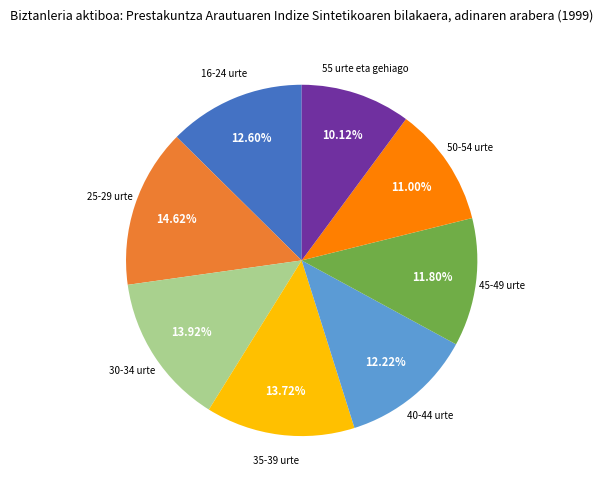

Does any single category account for the majority?

No